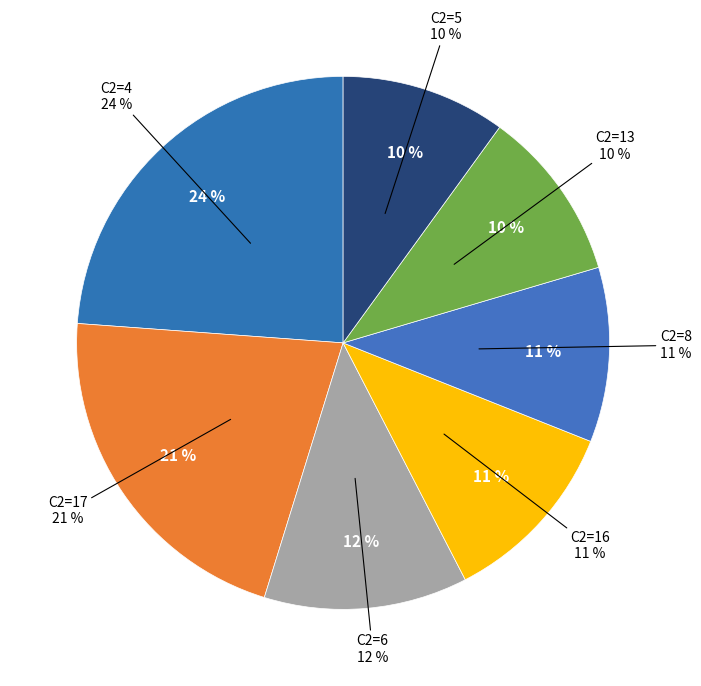

Is there a majority slice in this chart?

No